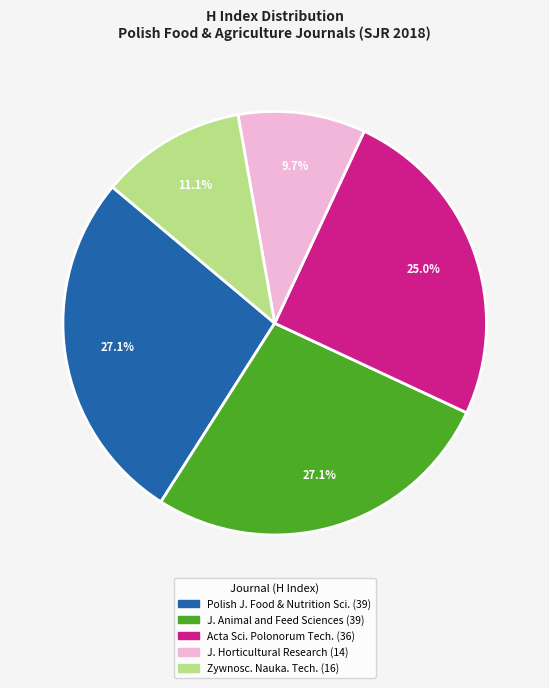

Does any single category account for the majority?

No